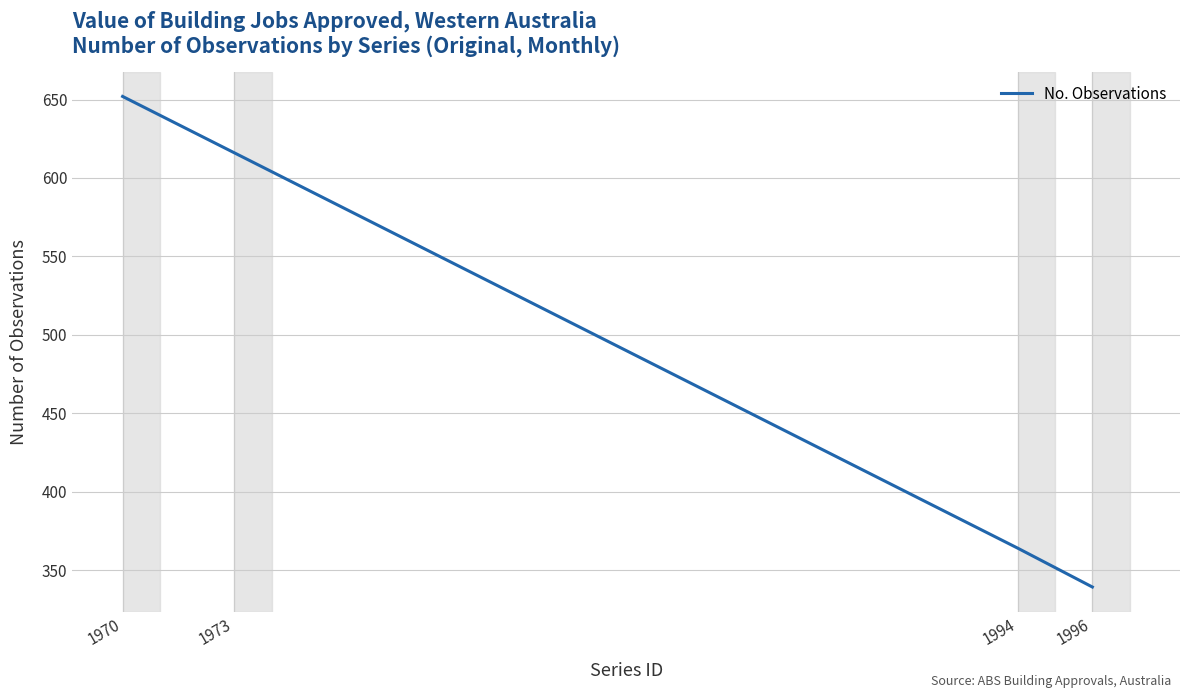

What value does the data have at 1973?

616.0